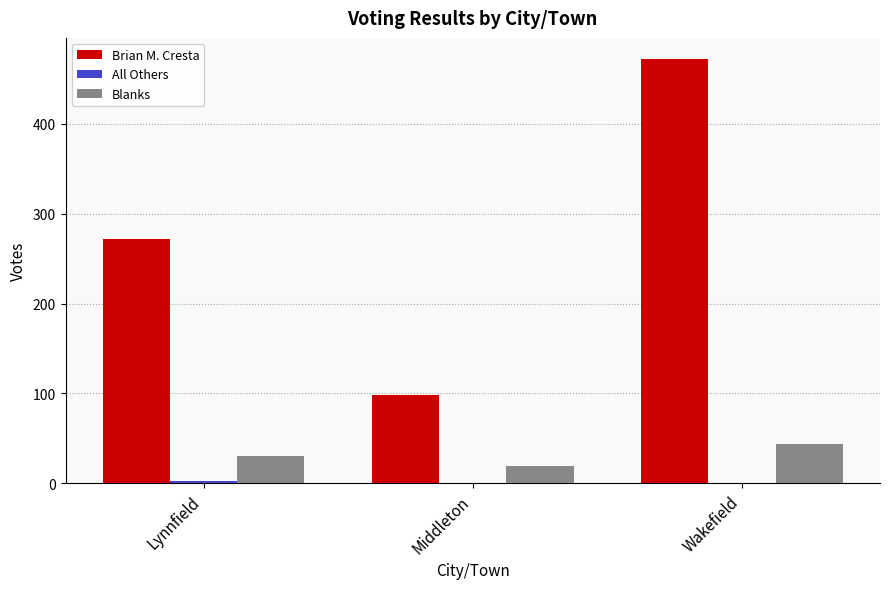

What is the total value across all series at Lynnfield?

305